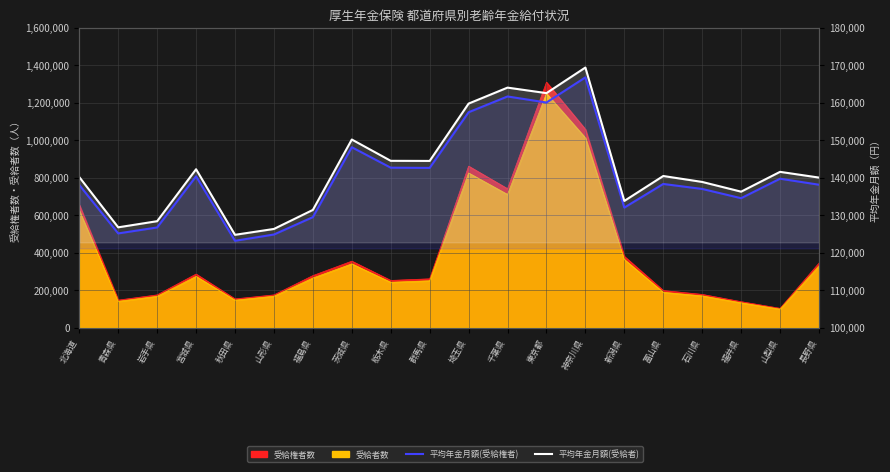

True or false: 平均年金月額(受給権者) has more than 0 interior local peaks.

True